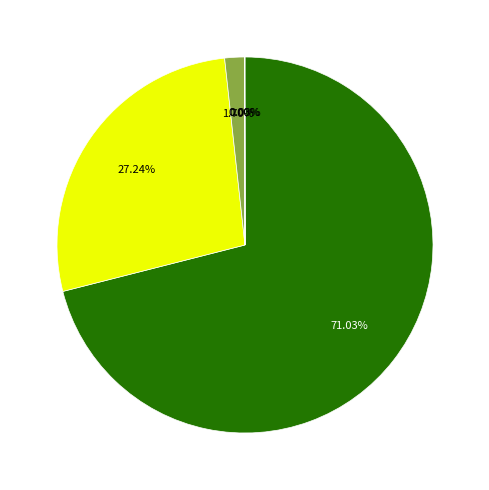

Is there a majority slice in this chart?

Yes